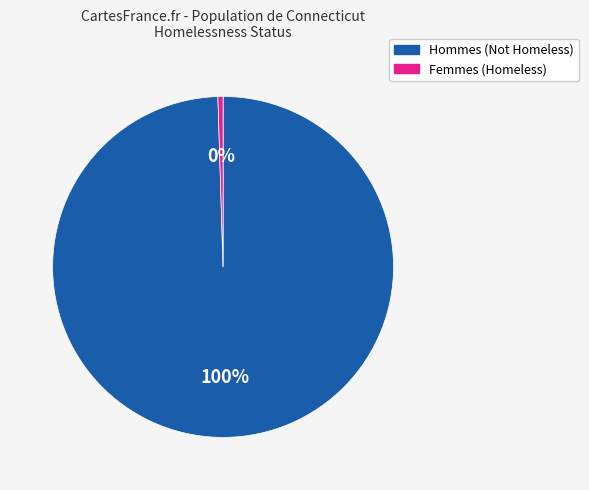

To the nearest percent, what is the average slice percentage?

50%